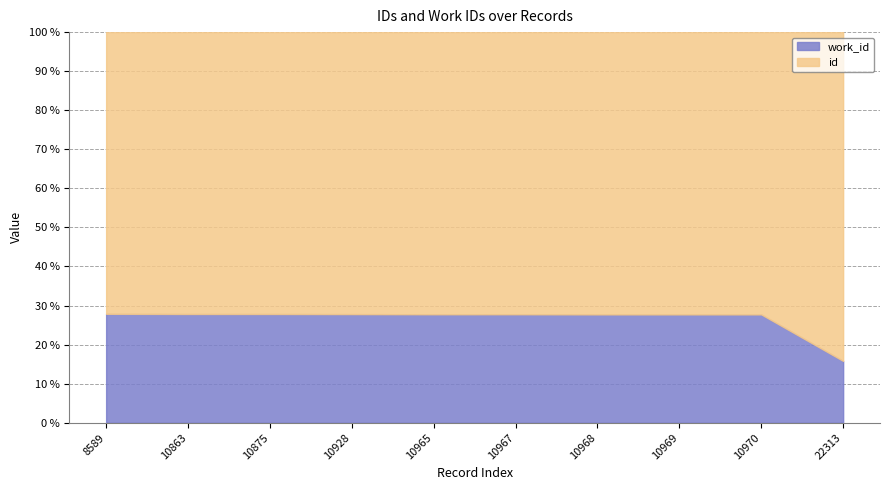

How many lines are shown in the chart?

2